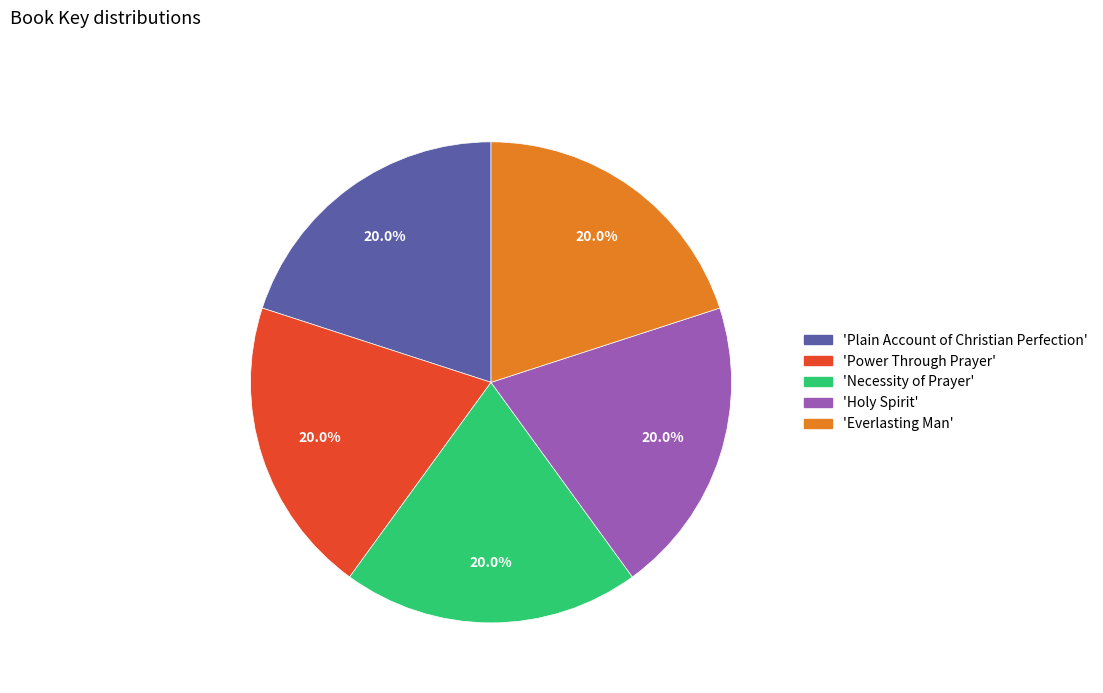

Does any single category account for the majority?

No